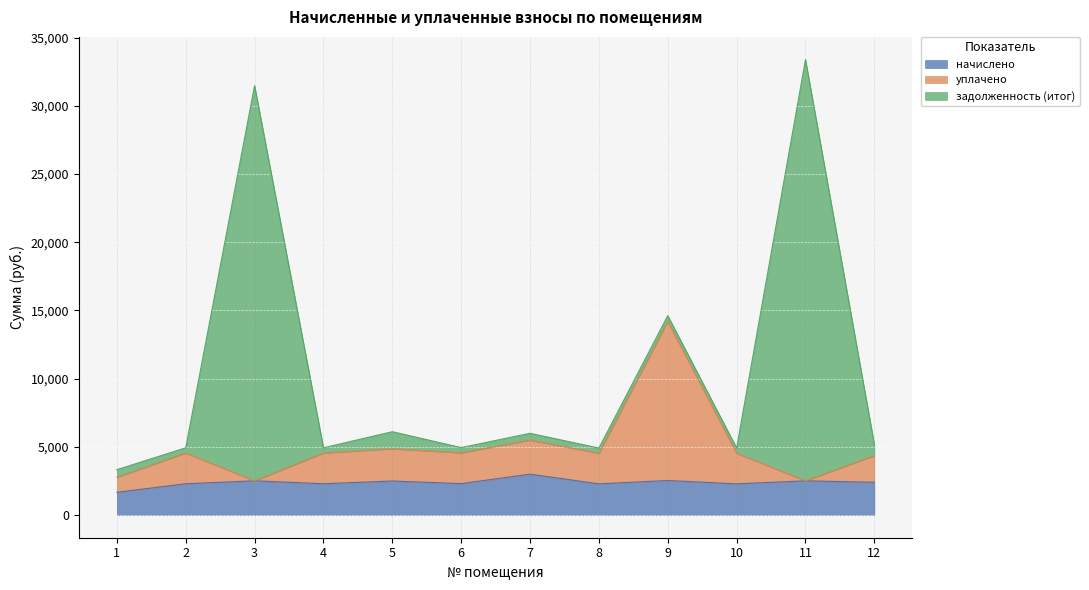

What is the maximum value for начислено?

2993.0